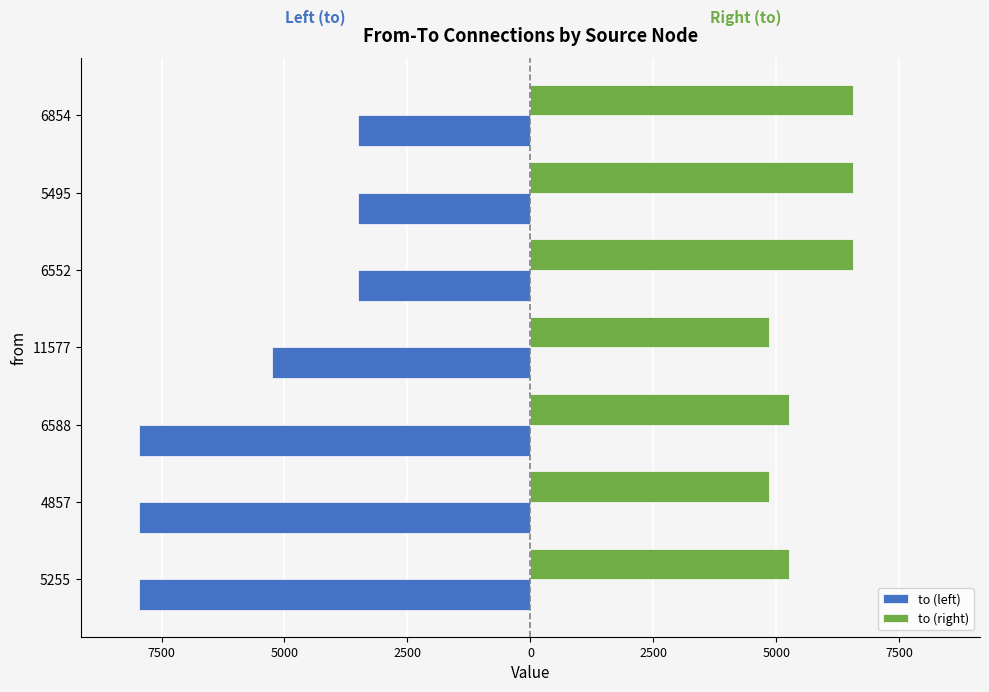

Which series has the largest range (max minus min)?

to (left)